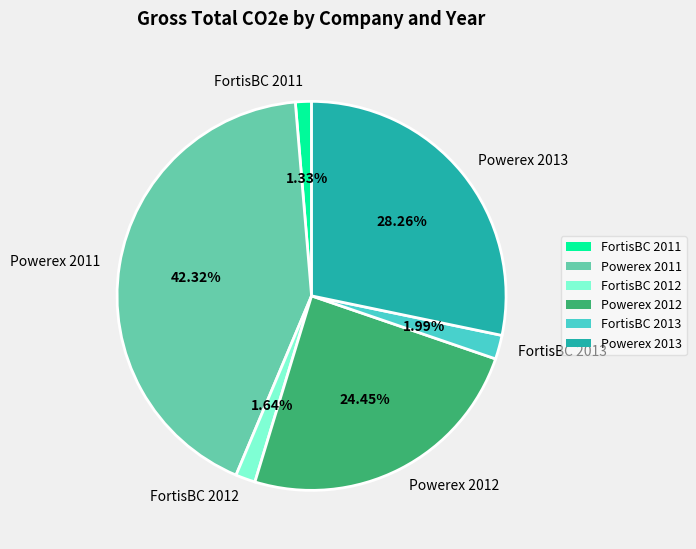

What percentage is NOT represented by Powerex 2012?

75.5%